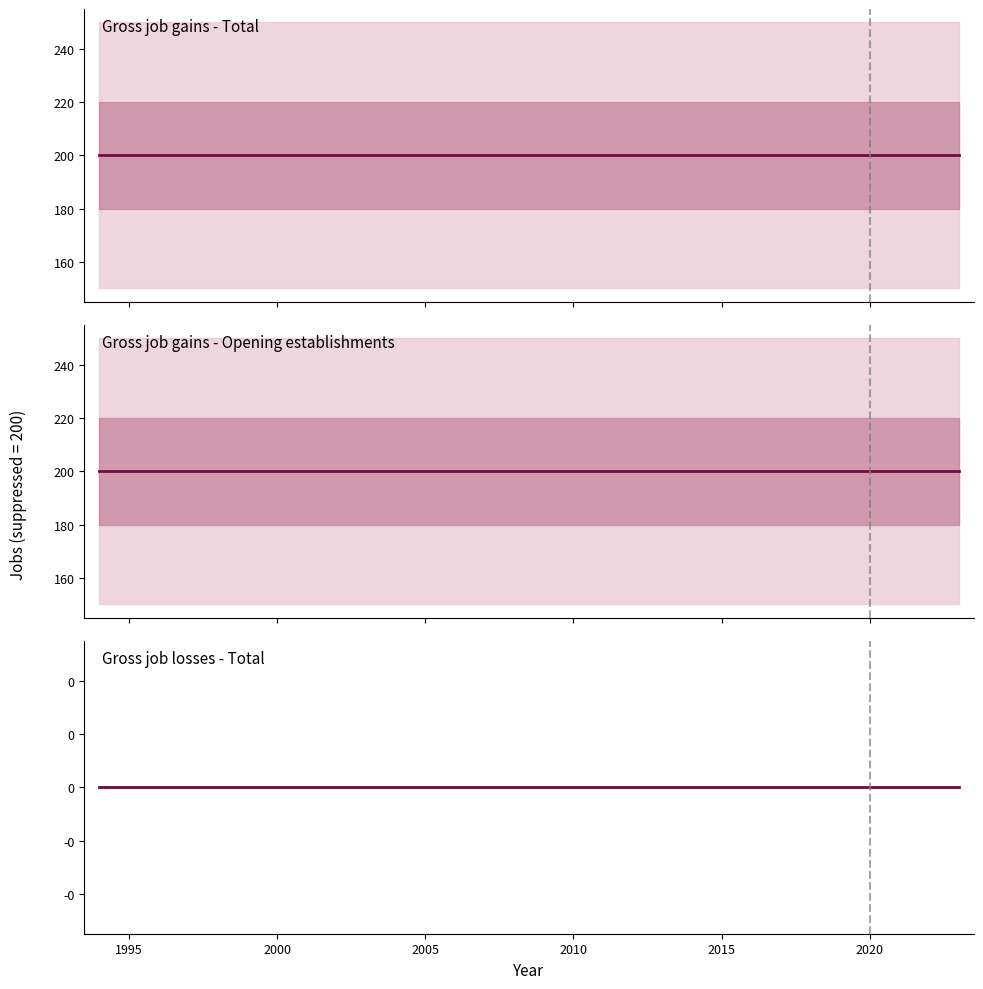

What is the value of the Gross job gains - Opening establishments point at the 2nd from the left?

200